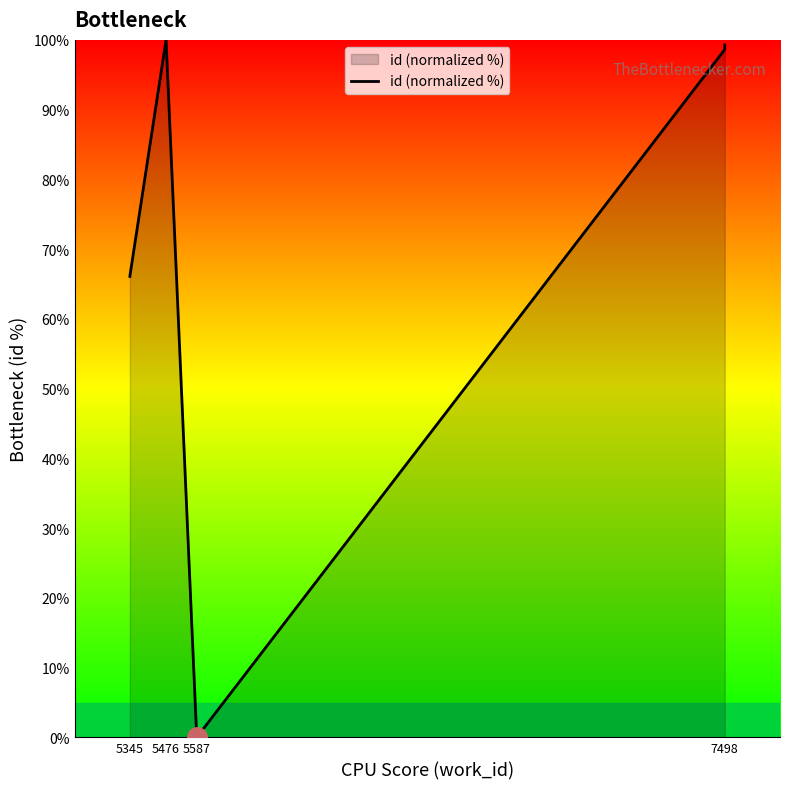

Is it true that the value at 7498 is 25.9?

False